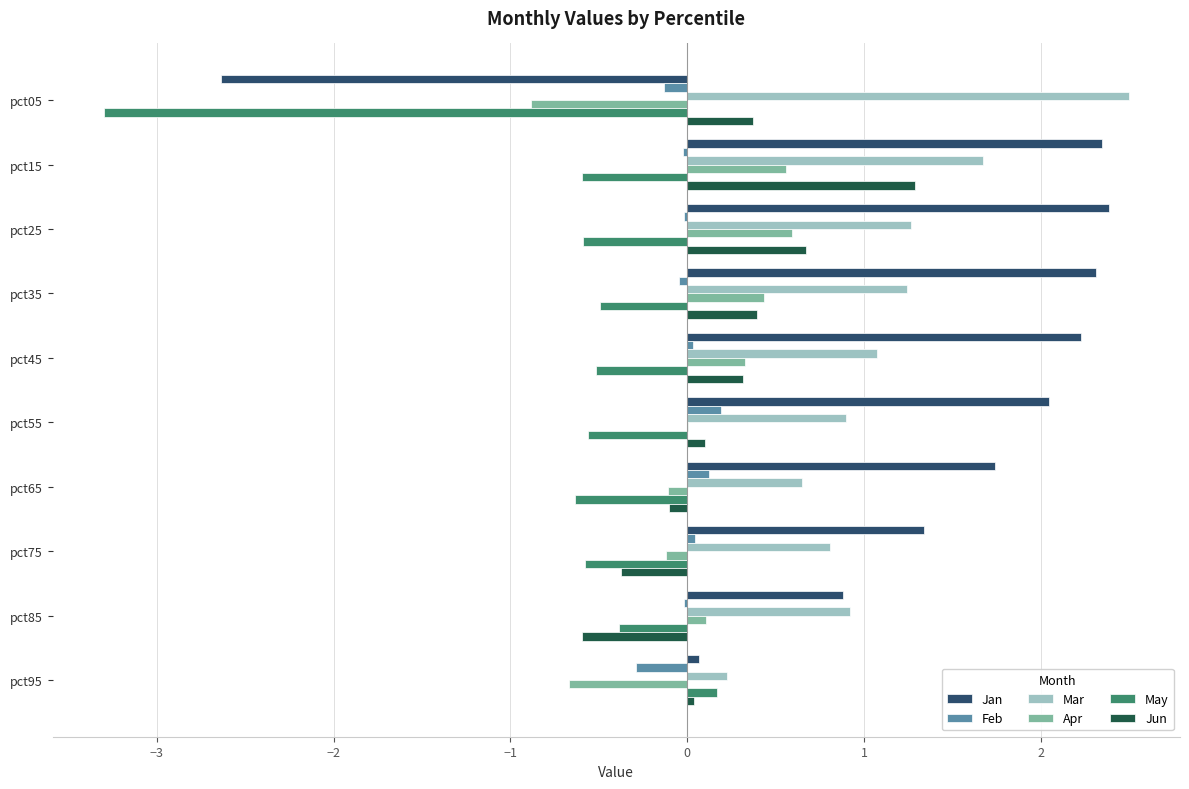

What is the greatest value displayed?

2.5